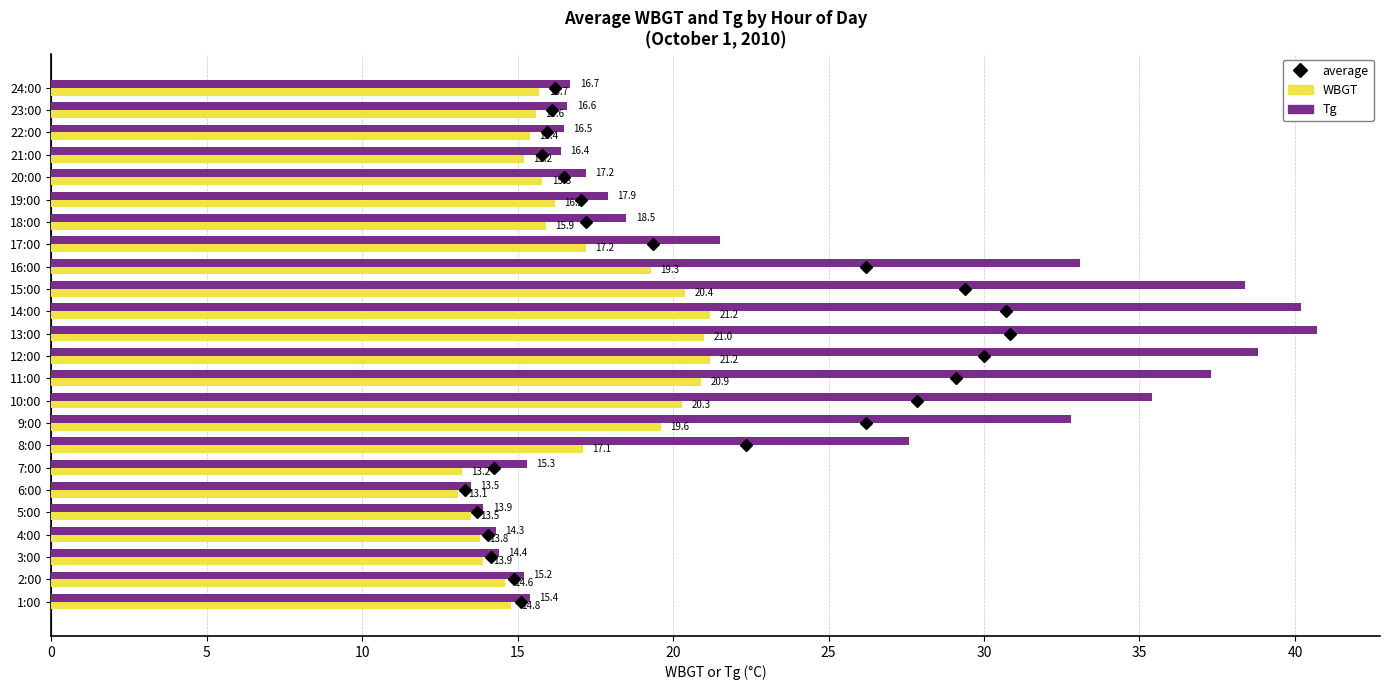

How many values in the Tg series are below 17?

11